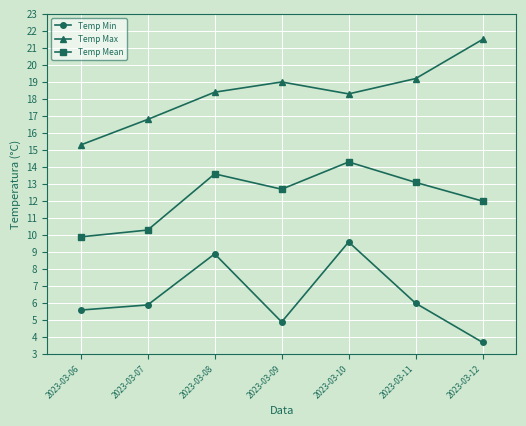

The value of Temp Min at 2023-03-08 is 3.5. True or false?

False